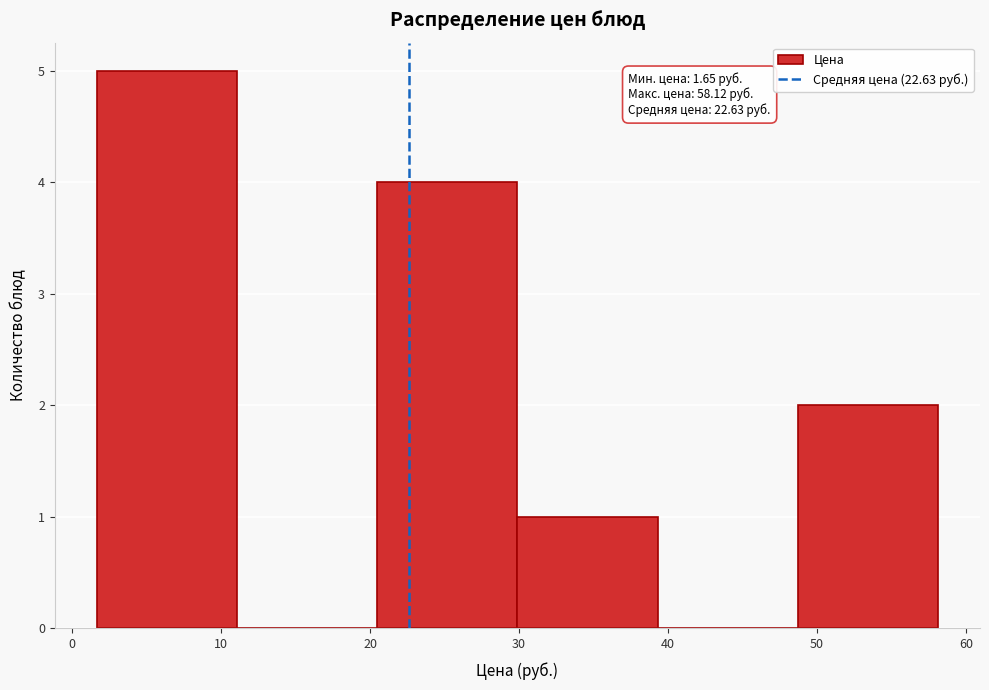

Over which range of the x-axis is the bar tallest?

2 to 11